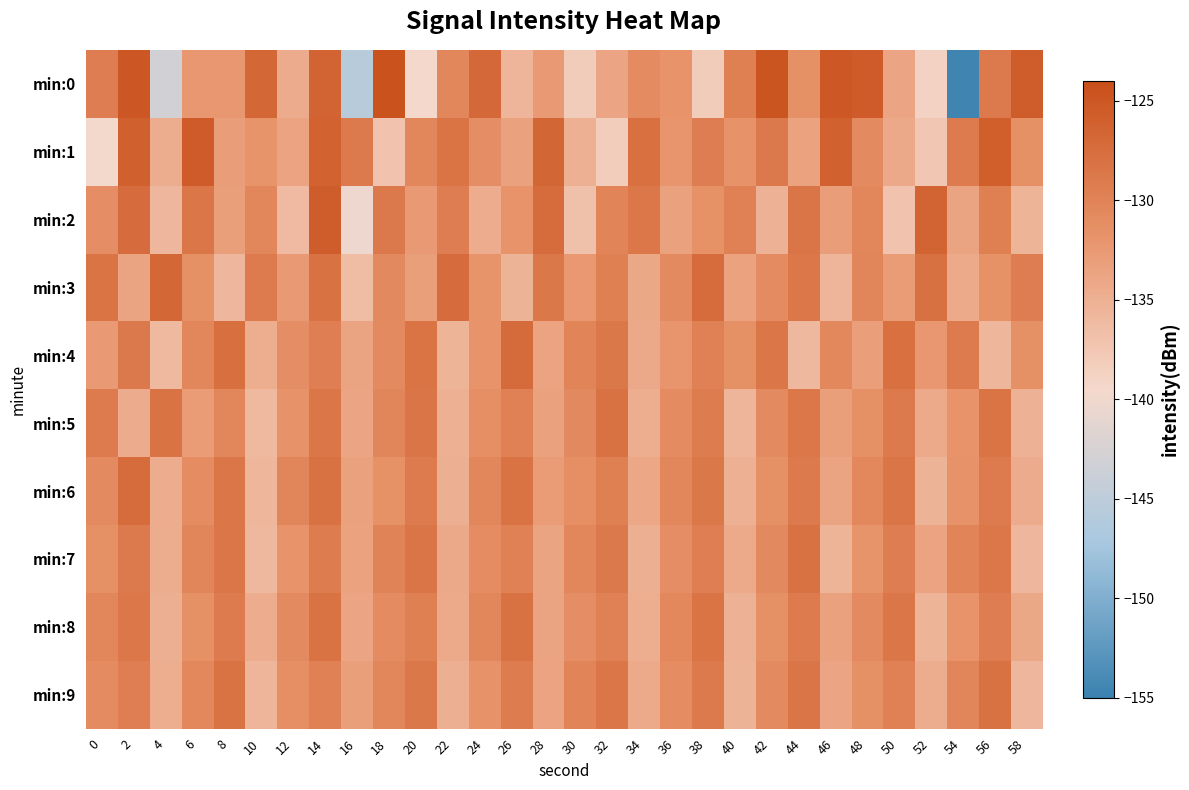

Between 10 and 28, which series saw the biggest shift?

min:0